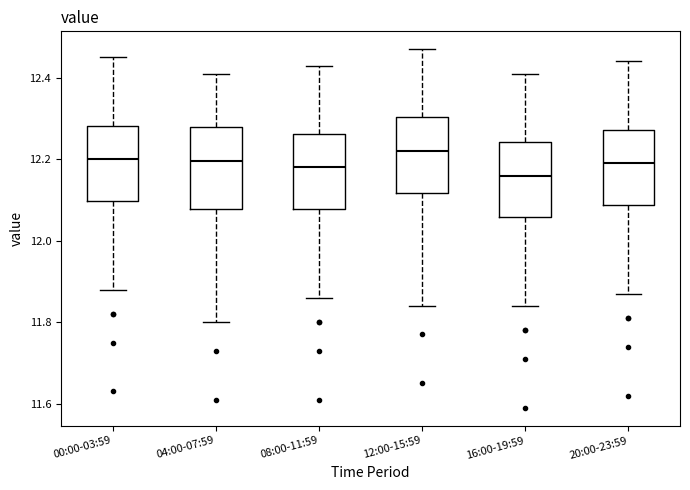

Reading left to right, transcribe this box plot: for each box, give where its median line is, the range the box spans, and where its two whiskers end, as read against the y-axis. The values are not printed on the chart, so give them approximately, as read against the axis.

00:00-03:59: median 12.20, box 12.10 to 12.28, whiskers 11.88 to 12.46
04:00-07:59: median 12.20, box 12.08 to 12.28, whiskers 11.80 to 12.42
08:00-11:59: median 12.18, box 12.08 to 12.26, whiskers 11.86 to 12.44
12:00-15:59: median 12.22, box 12.12 to 12.30, whiskers 11.84 to 12.48
16:00-19:59: median 12.16, box 12.06 to 12.24, whiskers 11.84 to 12.42
20:00-23:59: median 12.20, box 12.08 to 12.28, whiskers 11.88 to 12.44